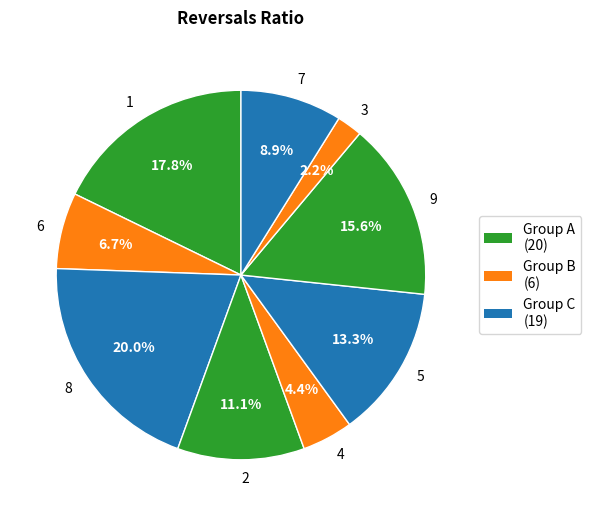

How many slices are in this pie chart?

9